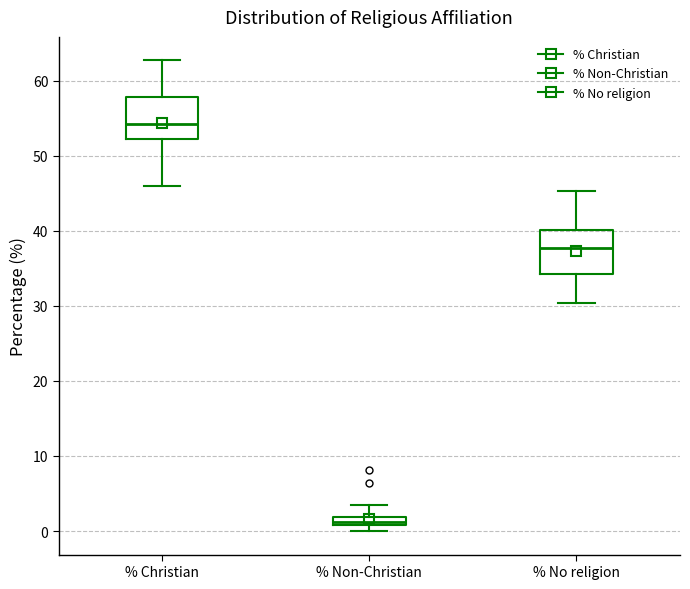

Which box's median line is the highest?

% Christian